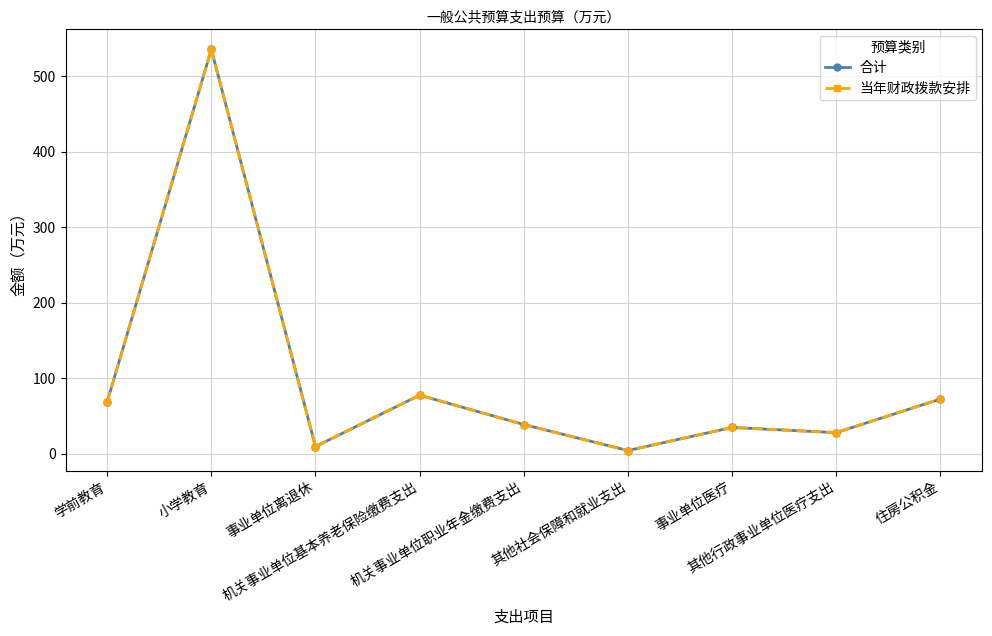

Does the chart have visible grid lines?

Yes